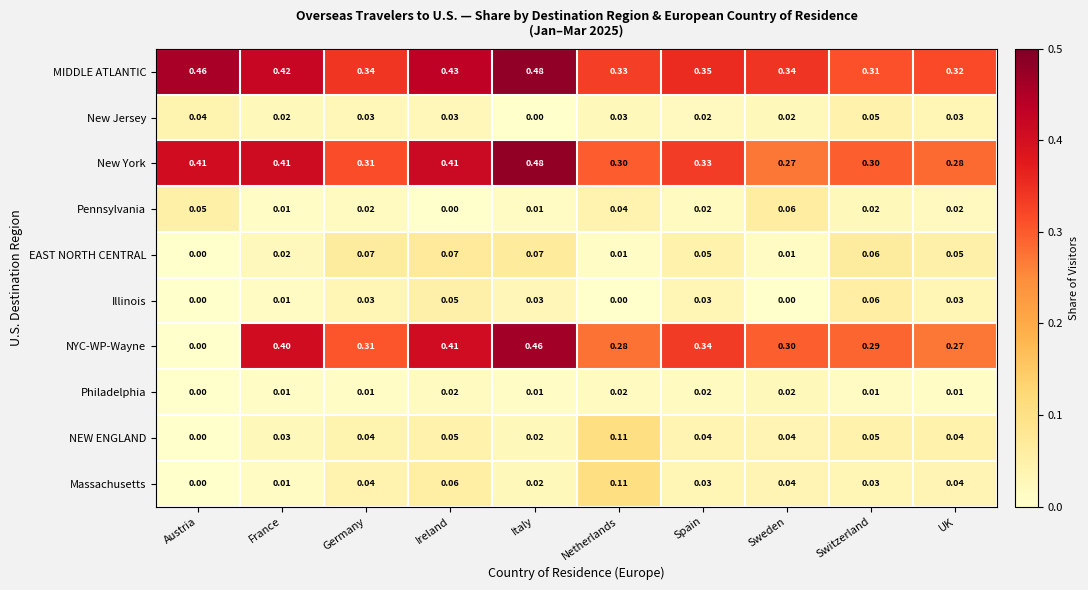

Which category has the highest value across all series?

Italy